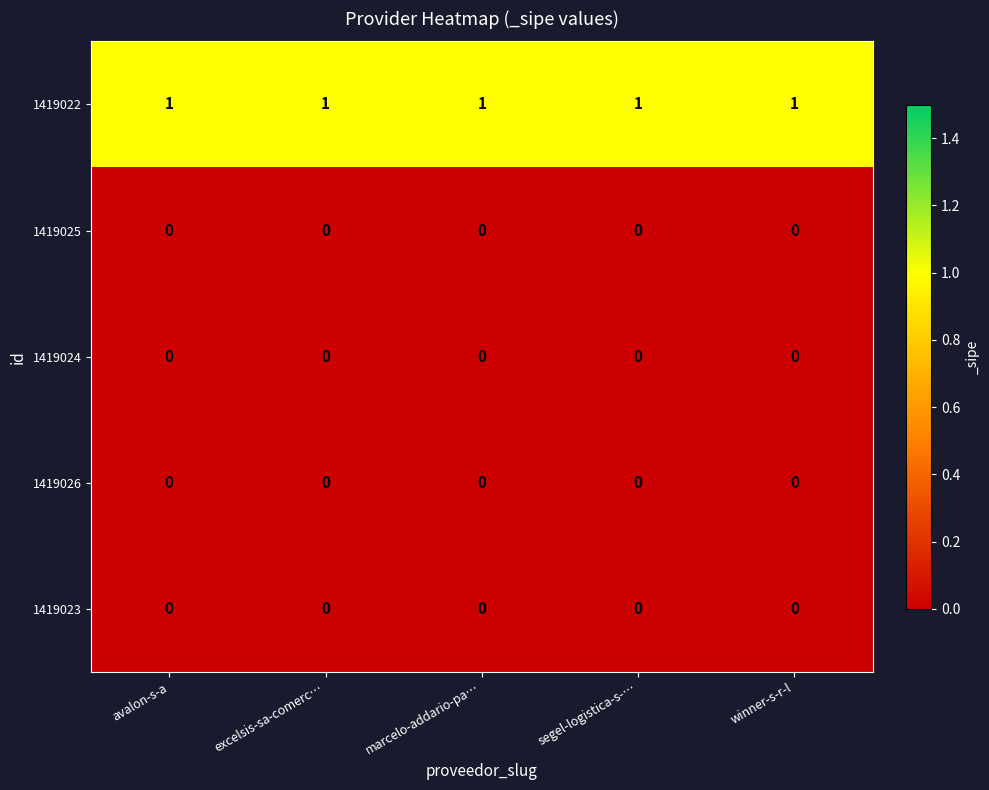

Is it true that 1419022 equals 1 at marcelo-addario-pa…?

True